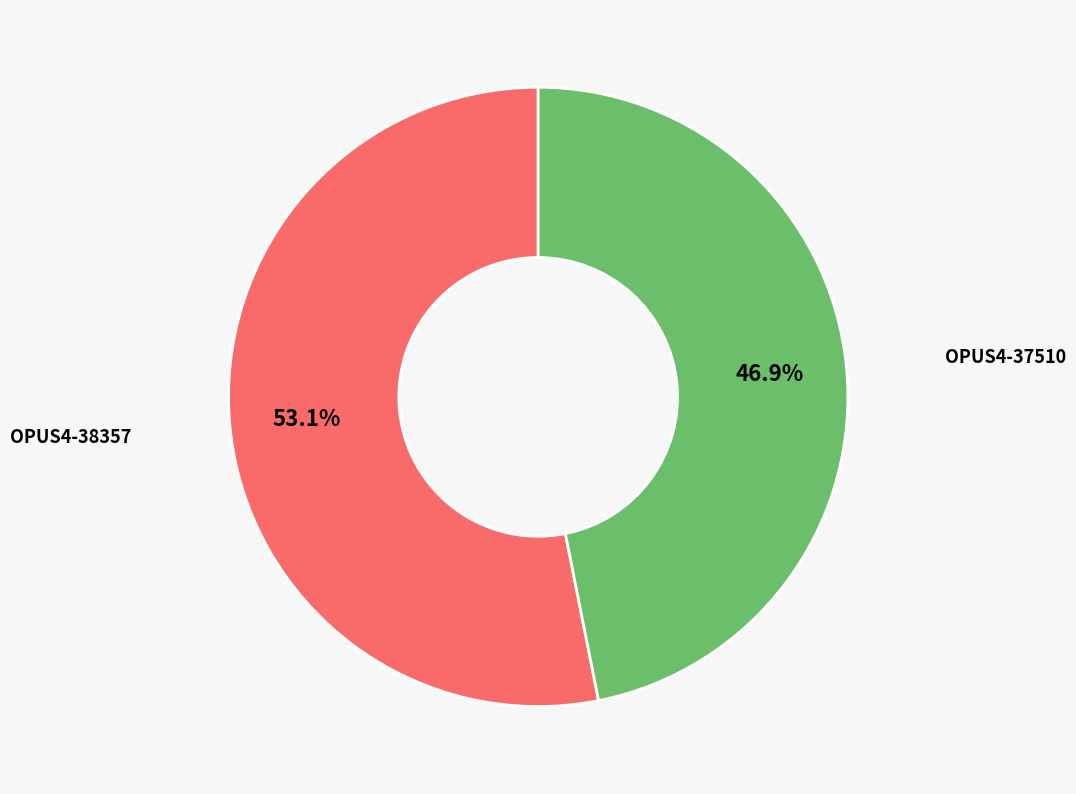

Is there a majority slice in this chart?

Yes